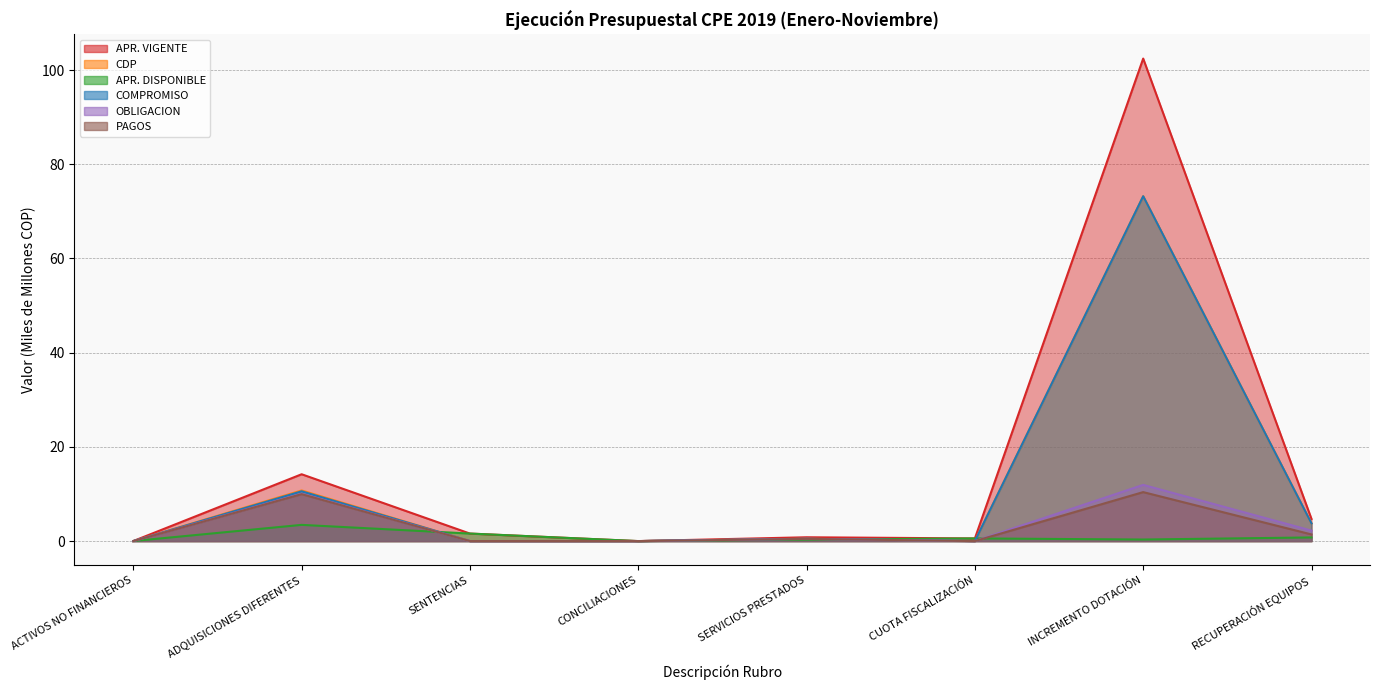

Which series has the largest total across all categories?

APR. VIGENTE